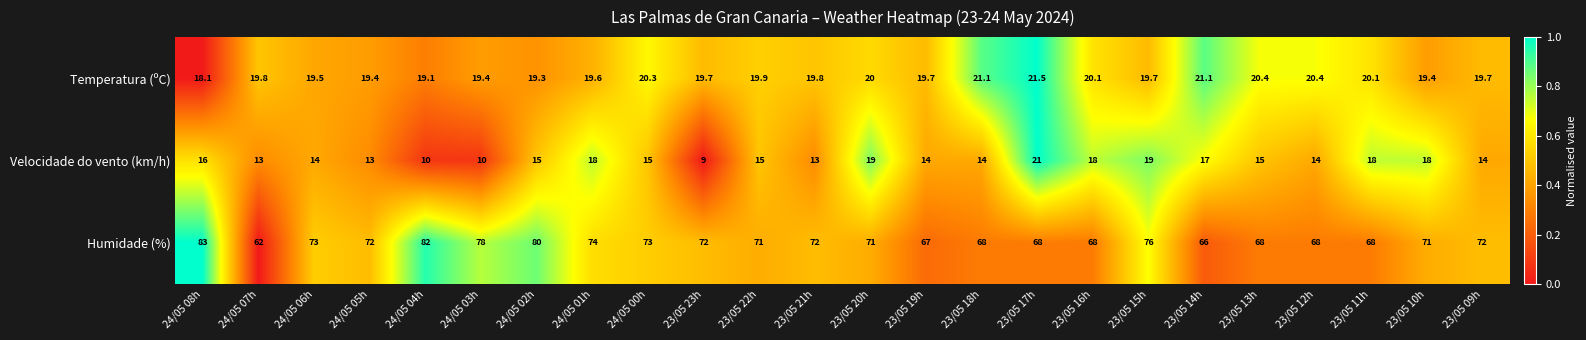

What is the difference between the maximum and minimum values in the Temperatura (ºC) series?

3.4